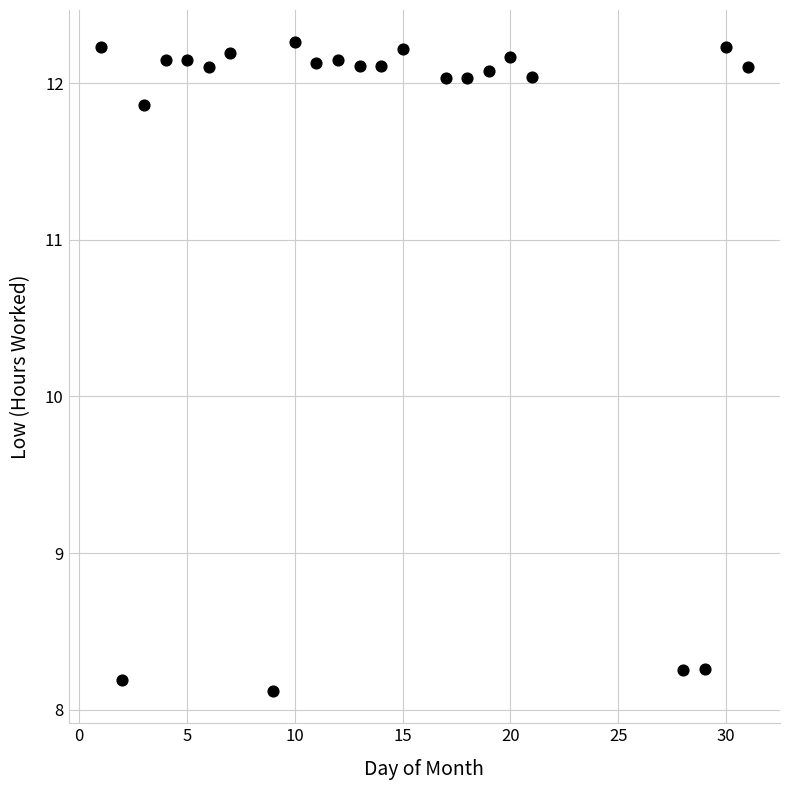

What is the range of Y values (max minus min)?

4.1